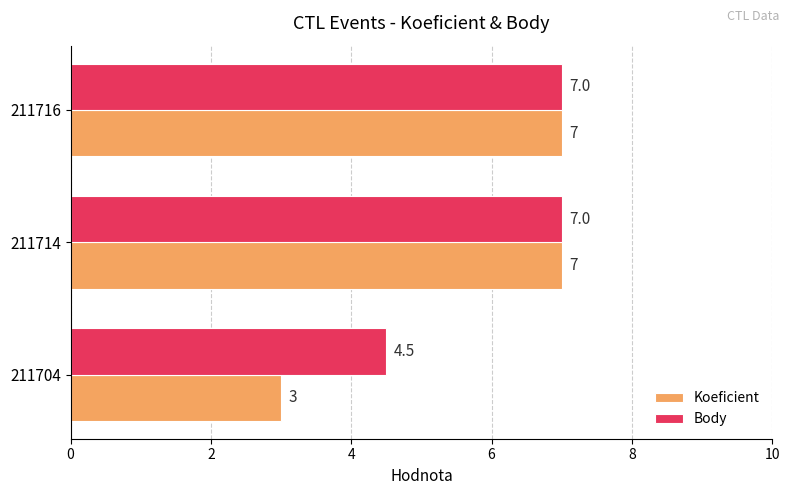

Which label corresponds to the smallest value in the chart?

211704